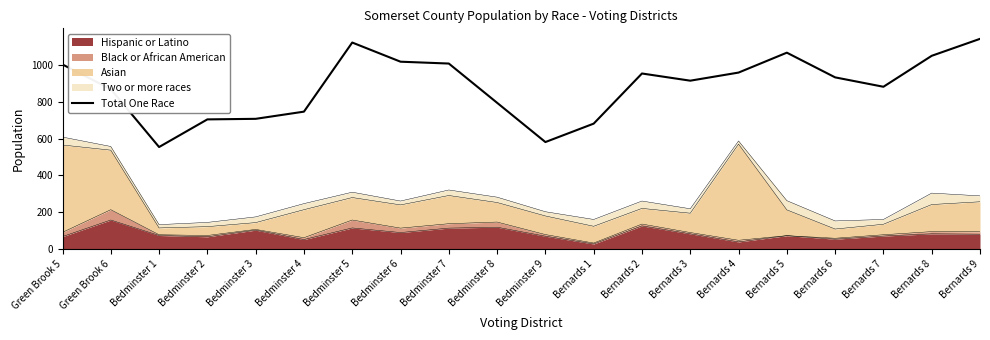

What is the change in value from Green Brook 5 to Bernards 9?

+139